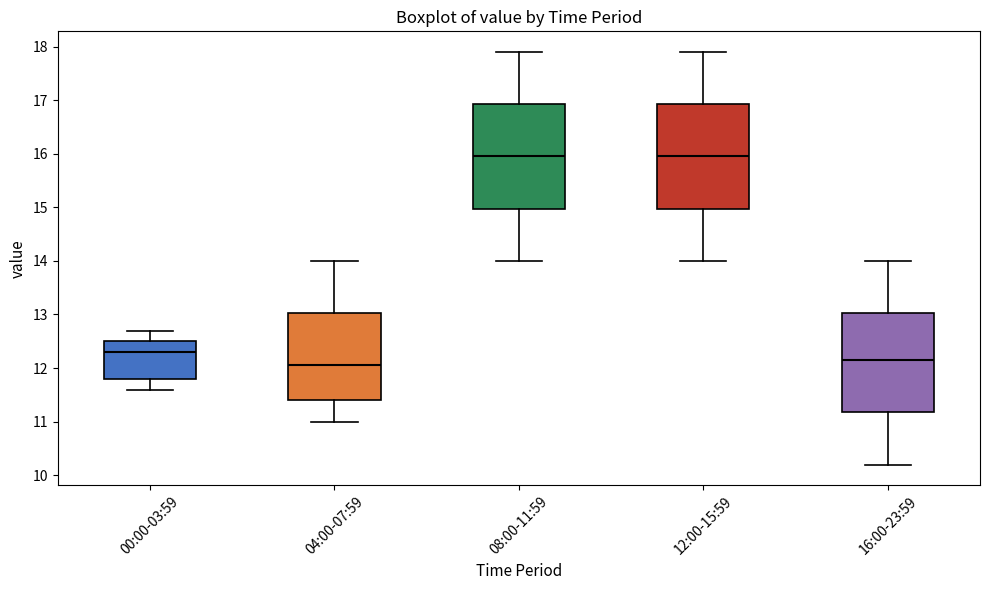

Reading left to right, read every box against the y-axis: the position of its median line, the range the box covers, and the ends of its whiskers. The values are not printed on the chart, so give them approximately, as read against the axis.

00:00-03:59: median 12.3, box 11.8 to 12.5, whiskers 11.6 to 12.7
04:00-07:59: median 12.1, box 11.4 to 13.0, whiskers 11.0 to 14.0
08:00-11:59: median 16.0, box 15.0 to 16.9, whiskers 14.0 to 17.9
12:00-15:59: median 16.0, box 15.0 to 16.9, whiskers 14.0 to 17.9
16:00-23:59: median 12.2, box 11.2 to 13.0, whiskers 10.2 to 14.0